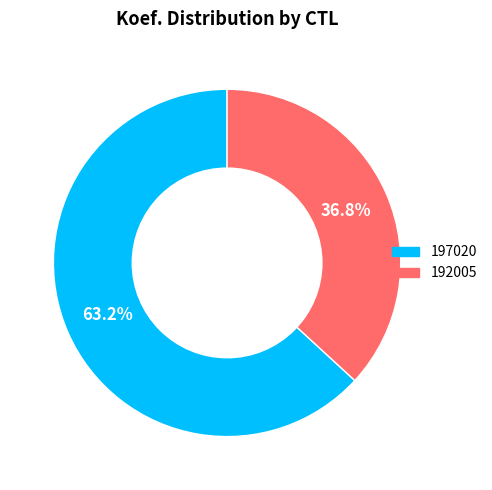

Do 192005 and 197020 together represent more than half of the pie?

Yes